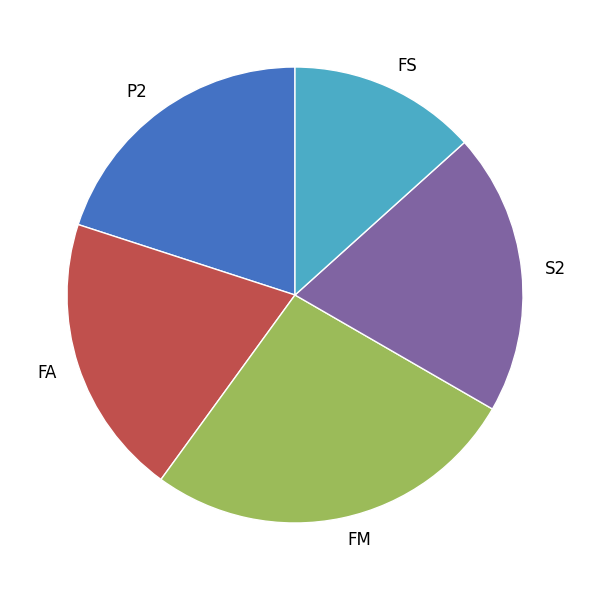

Combined, do FM and FA account for over 50%?

No